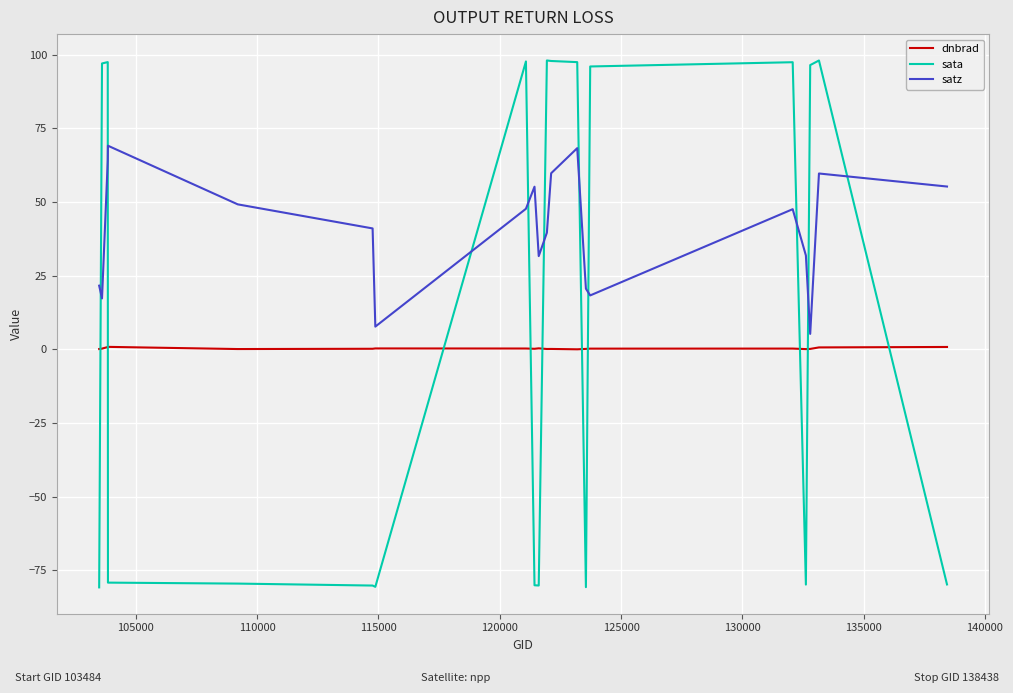

Which series has the widest spread of values?

sata